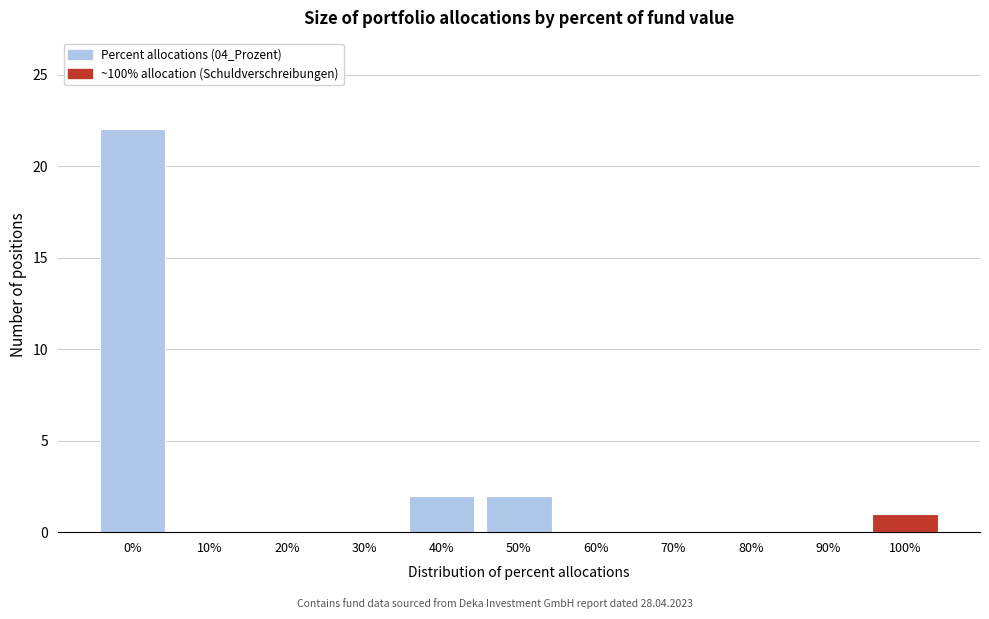

Reading left to right, what are all the values shown in this chart?

0%=22	10%=0	20%=0	30%=0	40%=2	50%=2	60%=0	70%=0	80%=0	90%=0	100%=1